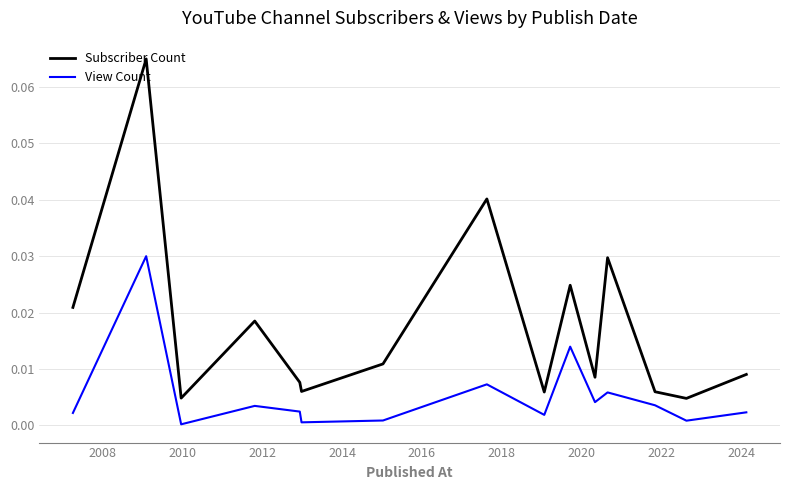

True or false: Subscriber Count and View Count intersect in this chart.

False